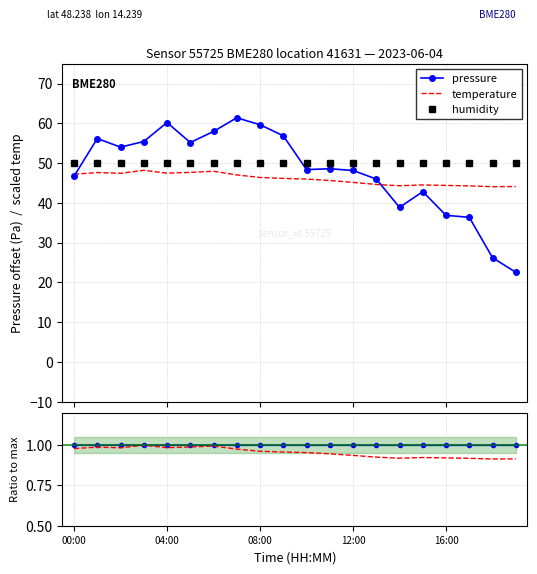

Which category has the lowest value in the temperature series?

18:00